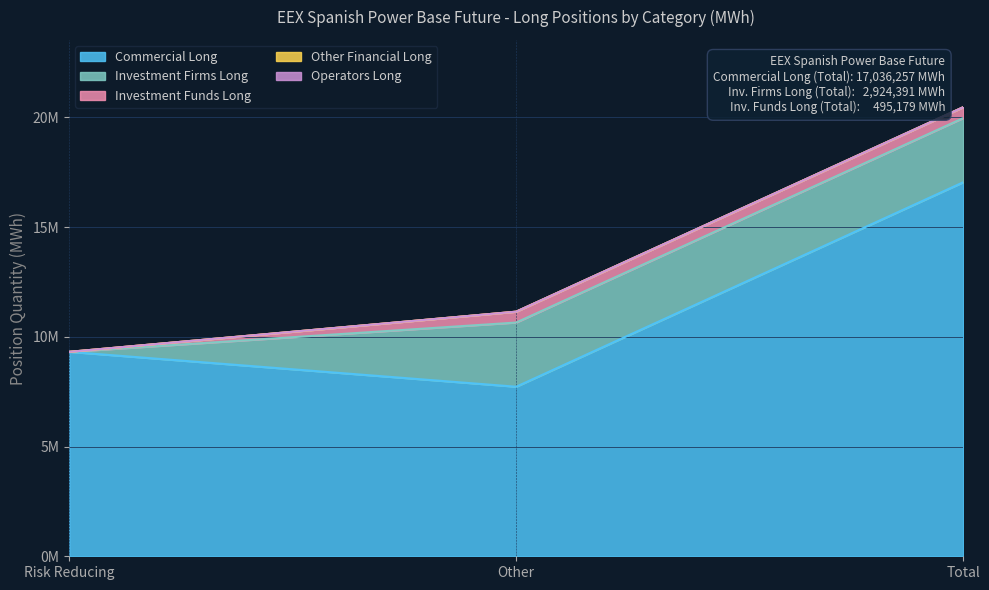

Rank the series by their maximum value, from highest to lowest.

Commercial Long, Investment Firms Long, Investment Funds Long, Other Financial Long, Operators Long